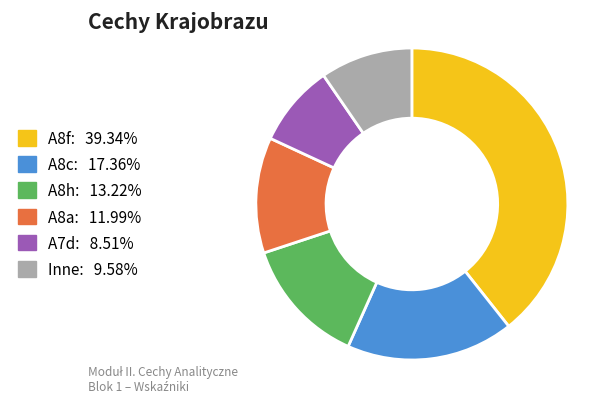

Is there a majority slice in this chart?

No